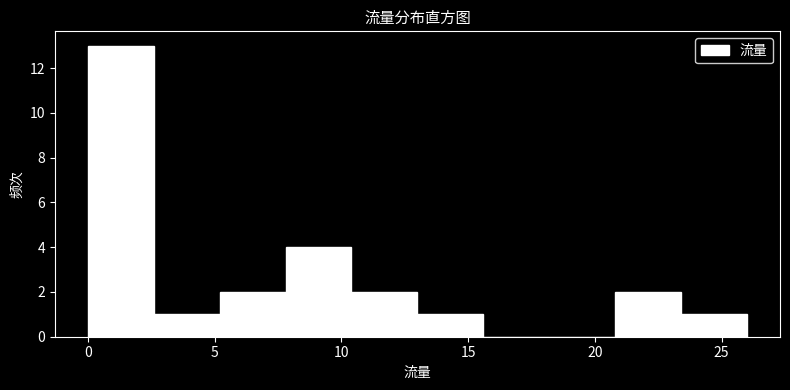

Reading left to right, transcribe this chart: for each bar, give the range it covers on the x-axis and its height. Neither the bar edges nor the heights are printed on the chart, so give them approximately, as read against the axes.

0.0 to 2.6: 13
2.6 to 5.2: 1
5.2 to 7.8: 2
7.8 to 10.4: 4
10.4 to 13.0: 2
13.0 to 15.6: 1
15.6 to 18.2: 0
18.2 to 20.8: 0
20.8 to 23.4: 2
23.4 to 26.0: 1